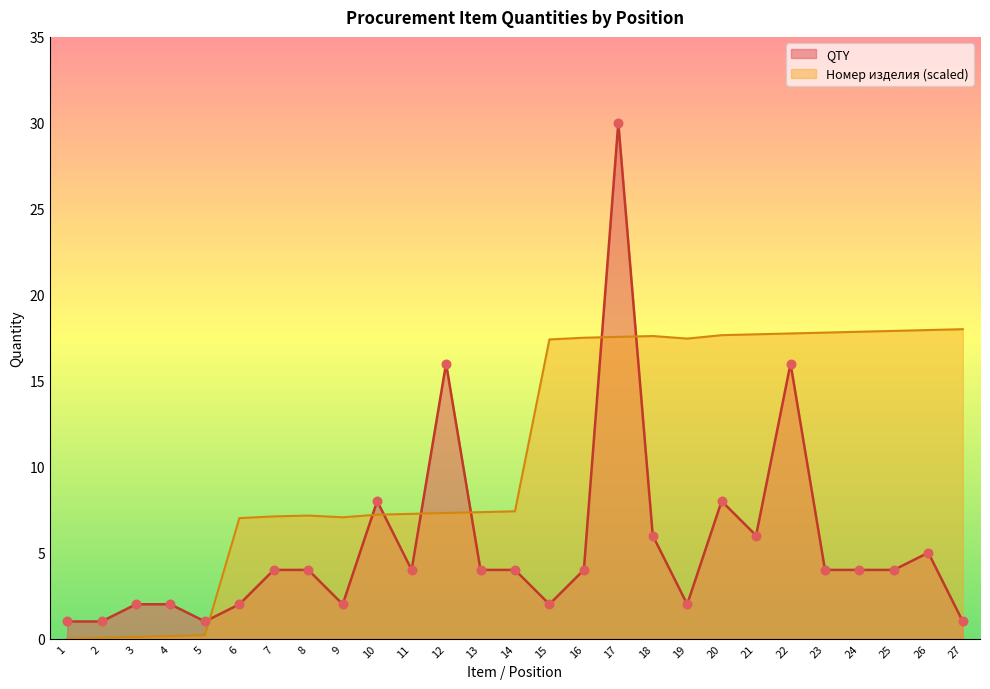

What is the total value across all series at 6?

9.0